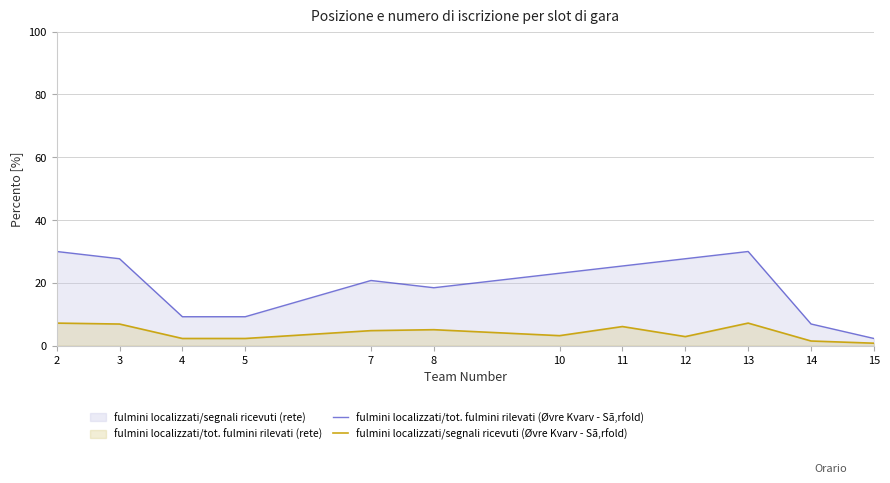

Is it true that fulmini localizzati/segnali ricevuti (Øvre Kvarv - Sã‚rfold) equals 7.2 at 2?

True